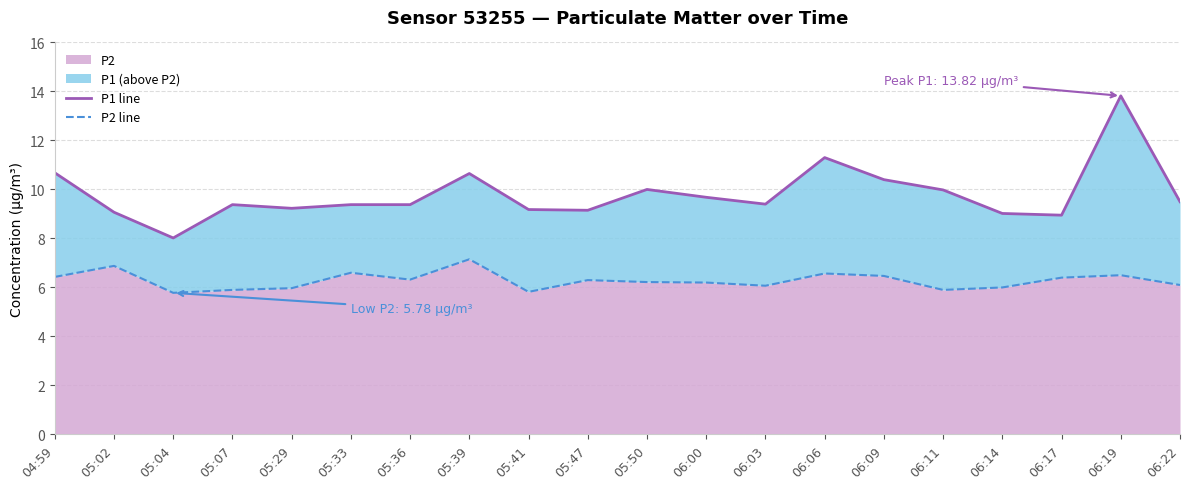

What is the sum of all P2 line values?

125.6